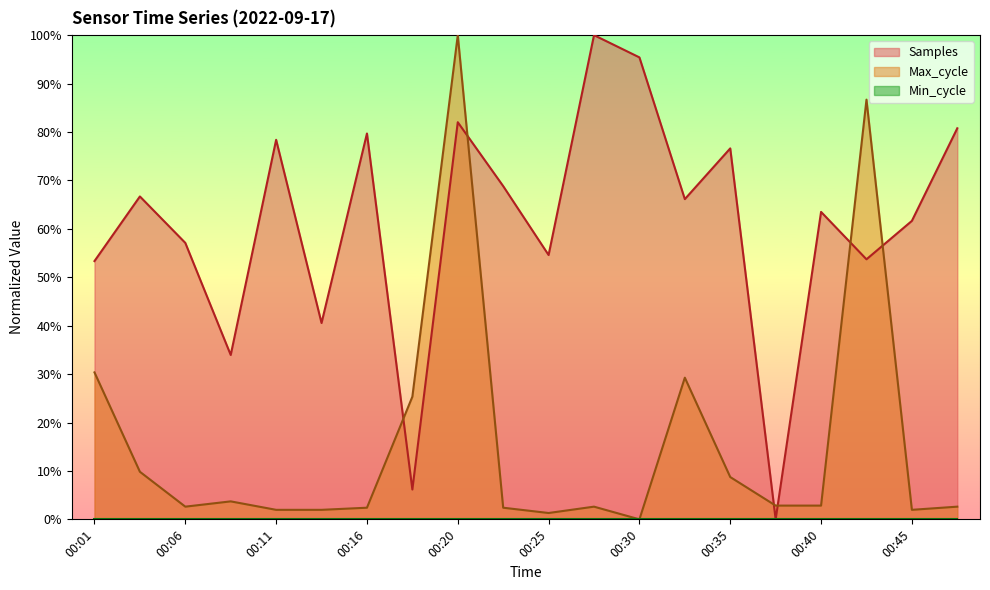

Where is Max_cycle nearest to the value 0?

00:30